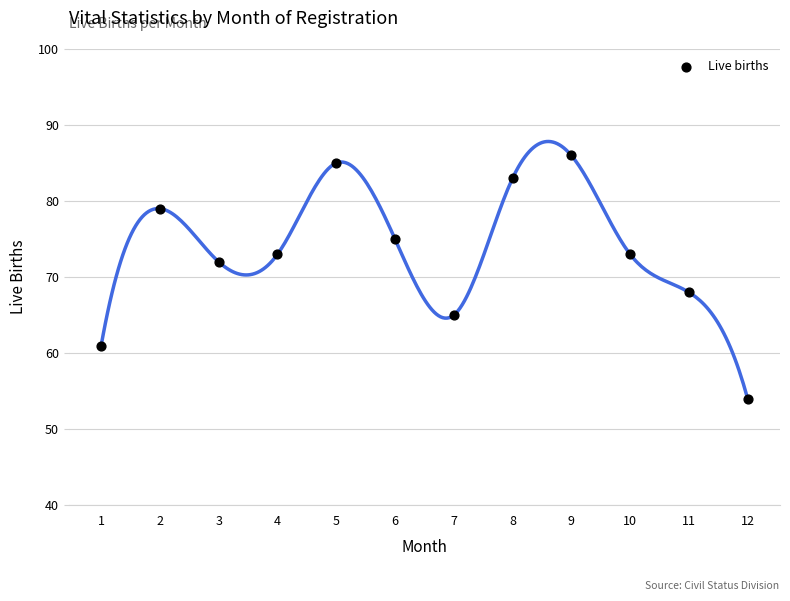

What is the average X value?

6